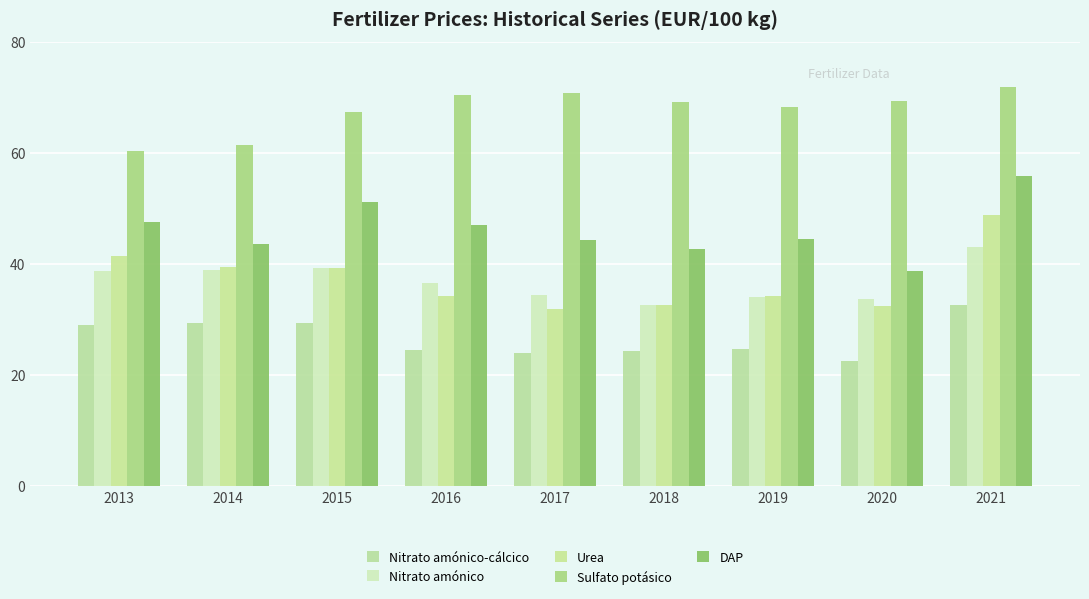

Is it true that Sulfato potásico equals 67.4 at 2015?

True